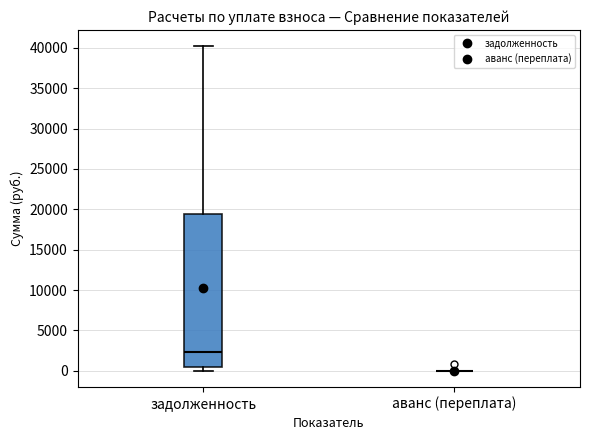

Where is the upper edge of the box for задолженность on the y-axis? The values are not printed on the chart, so give them approximately, as read against the axis.

19500